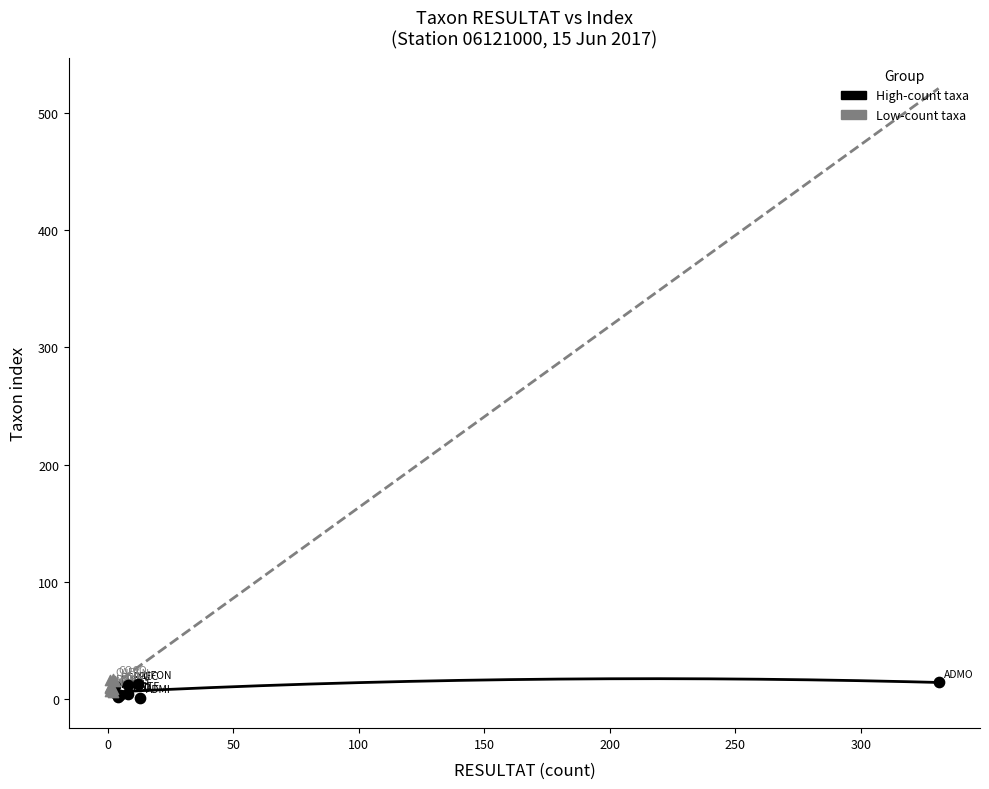

Which series reaches the minimum Y coordinate?

High-count taxa